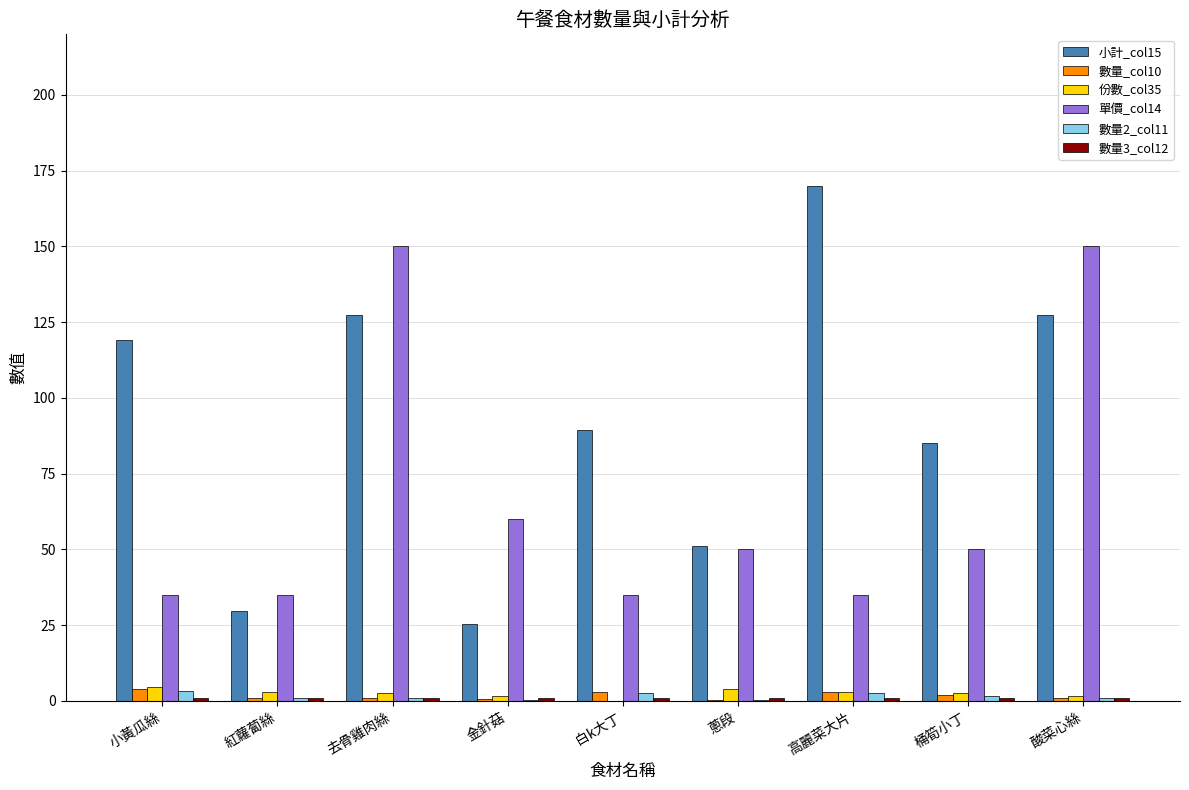

What is the sum of all 數量_col10 values?

15.8